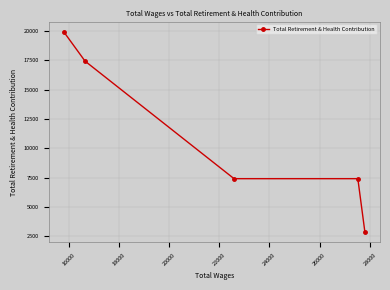

Does the chart have visible grid lines?

Yes